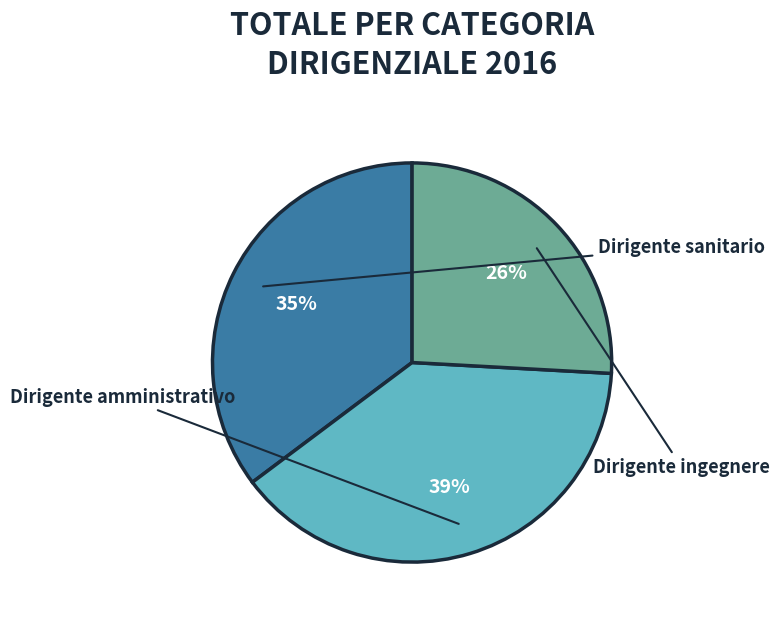

How much of the chart is everything except Dirigente amministrativo?

61.1%